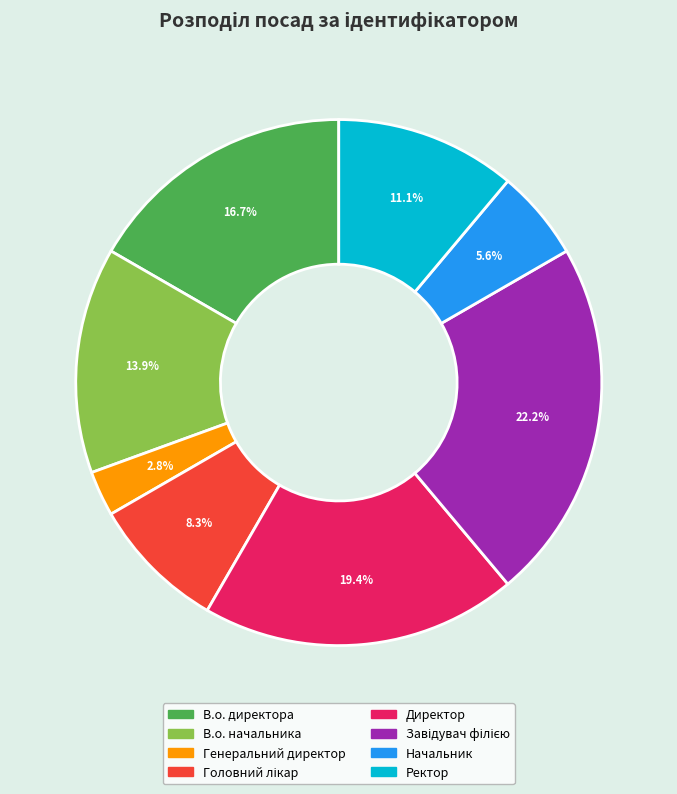

How many slices are in this pie chart?

8